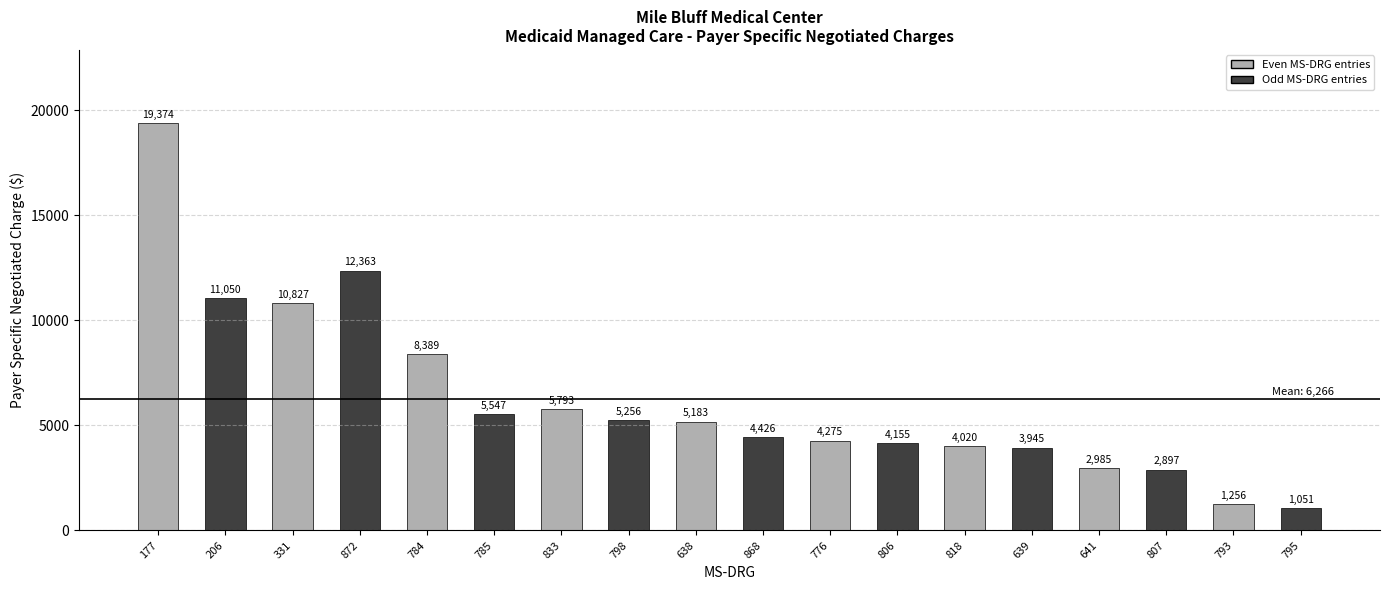

What position from the right is 798?

11